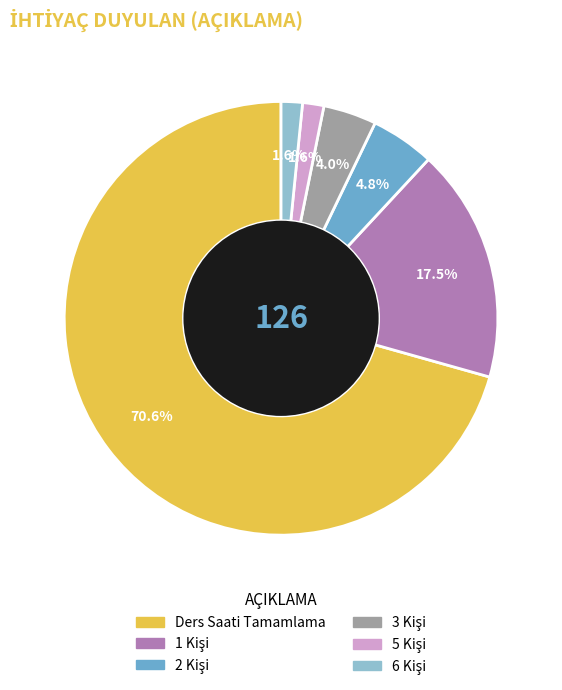

Which category has the biggest portion of the pie?

Ders Saati Tamamlama